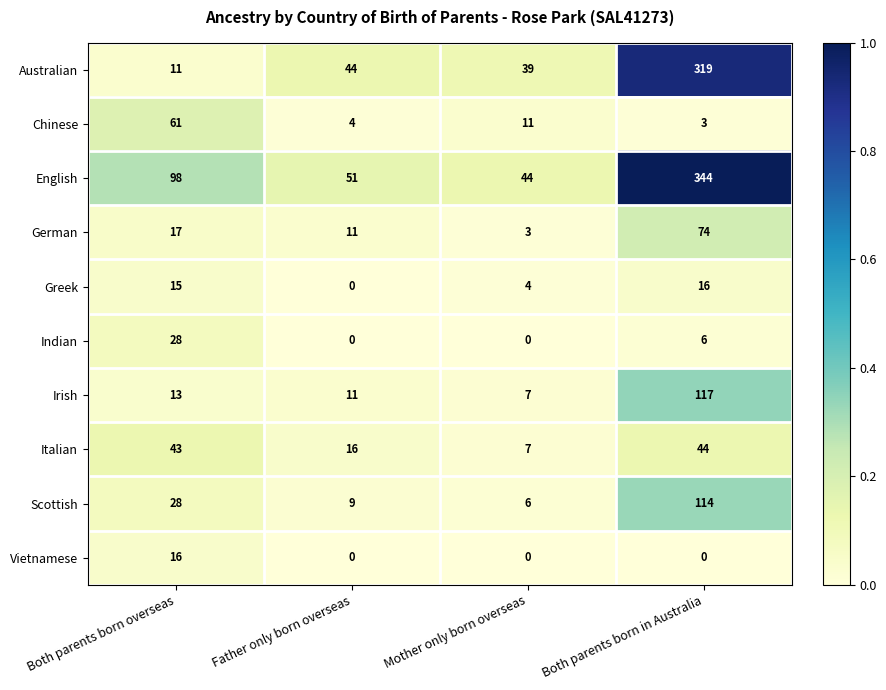

What is the difference between the English values at Both parents born in Australia and Father only born overseas?

293